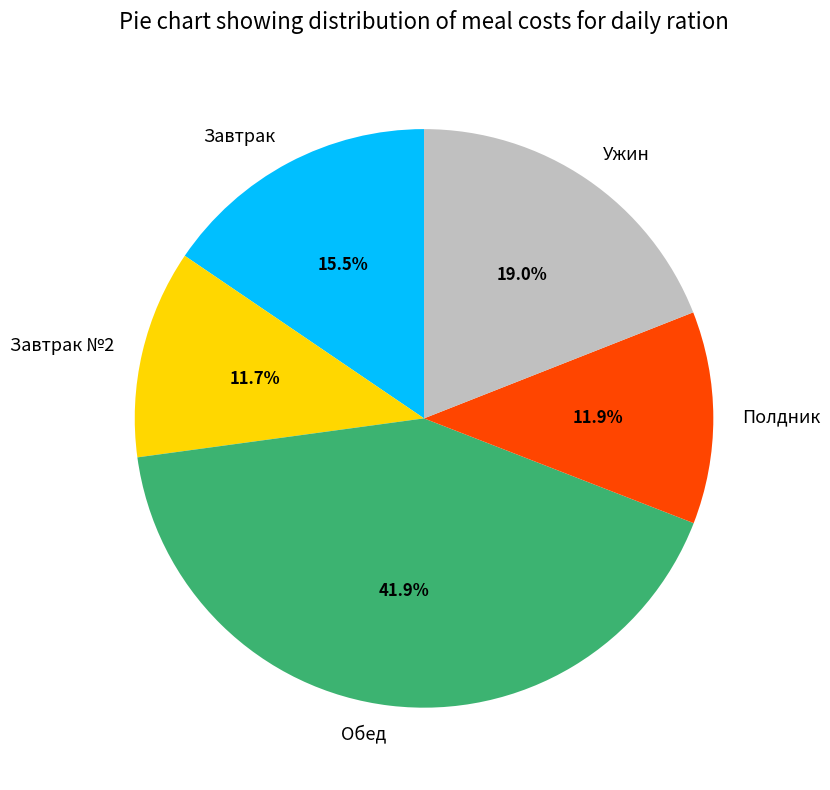

Combined, what portion of the pie is Обед and Завтрак?

57.4%